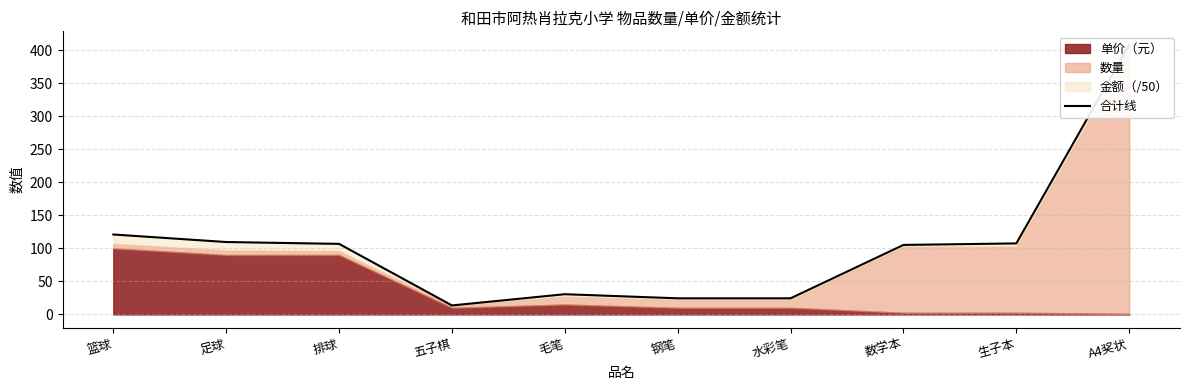

How many data points are above 106?

5